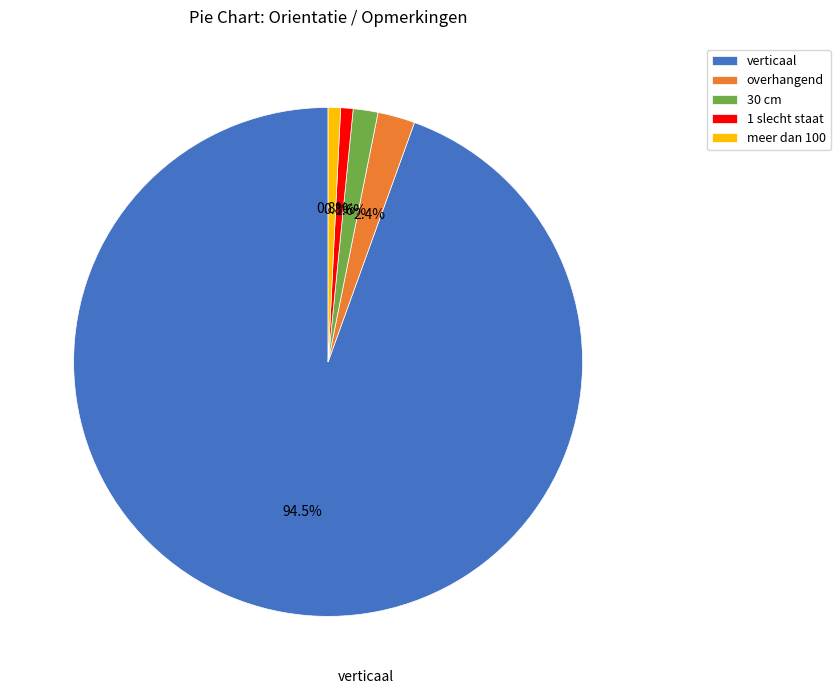

What portion of the pie excludes meer dan 100?

99.2%